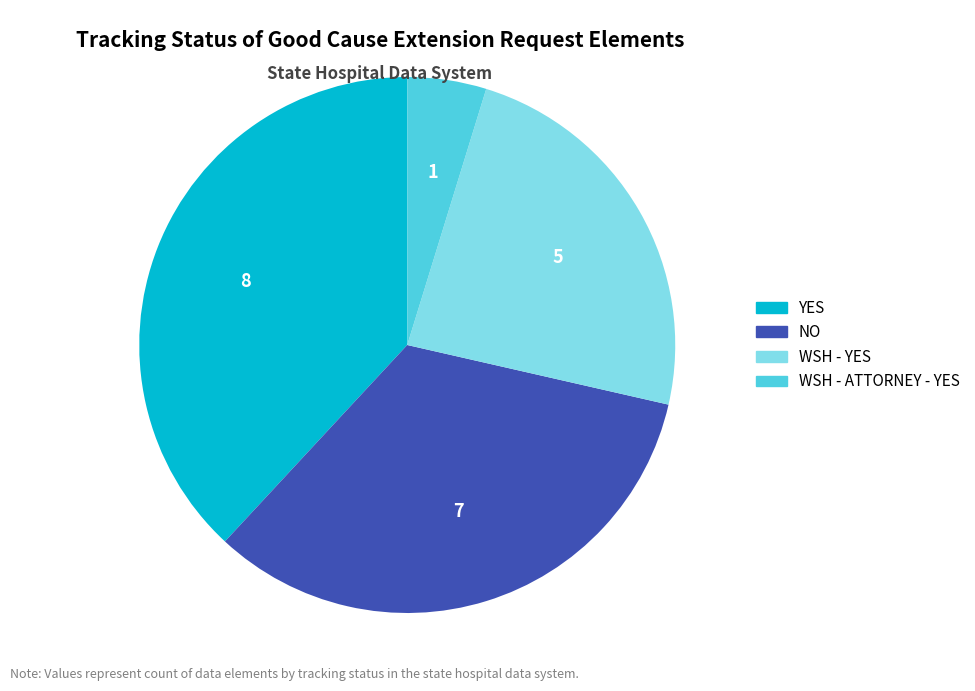

Does any single category account for the majority?

No